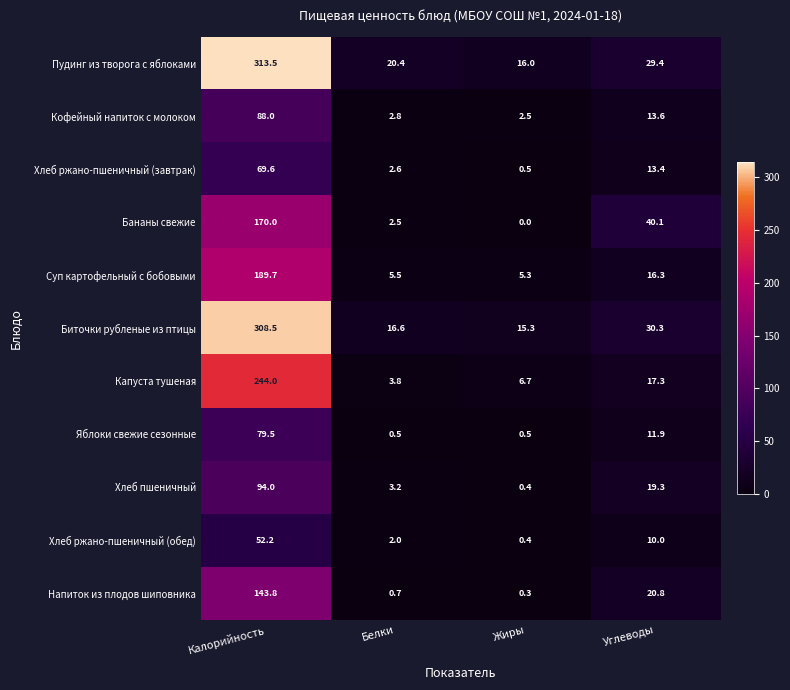

What is the spread (max minus min) of values at Жиры?

16.0